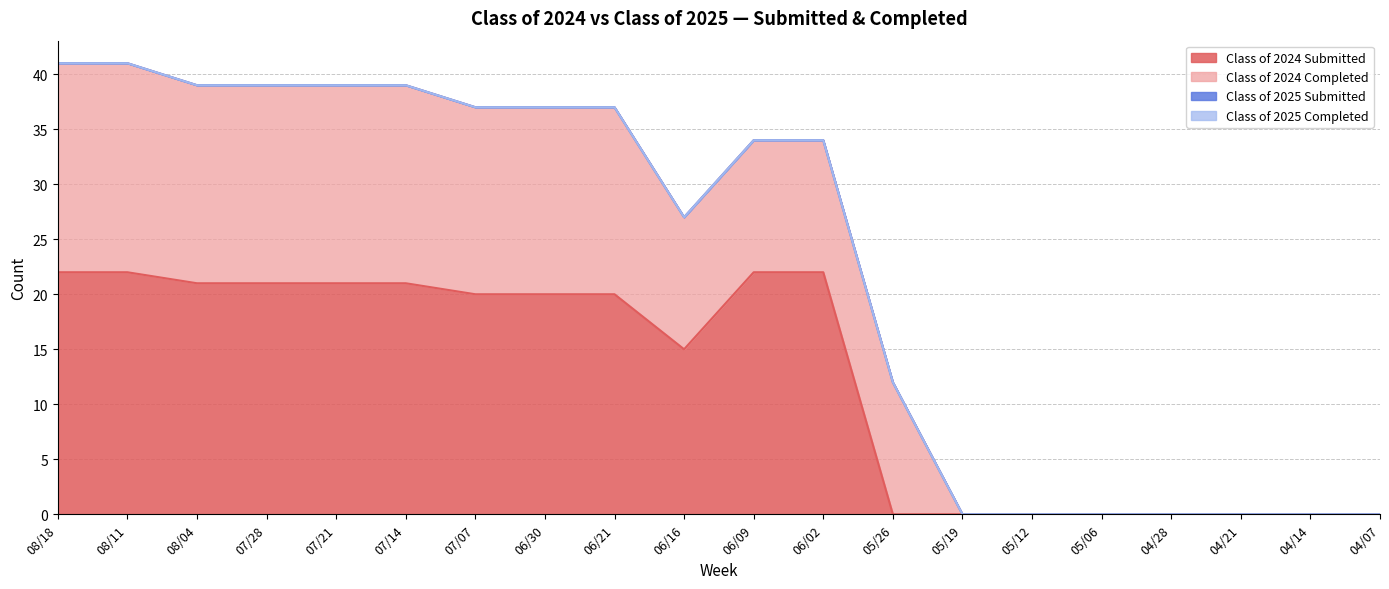

The Class of 2025 Completed series shows 0 at 06/21. True or false?

True